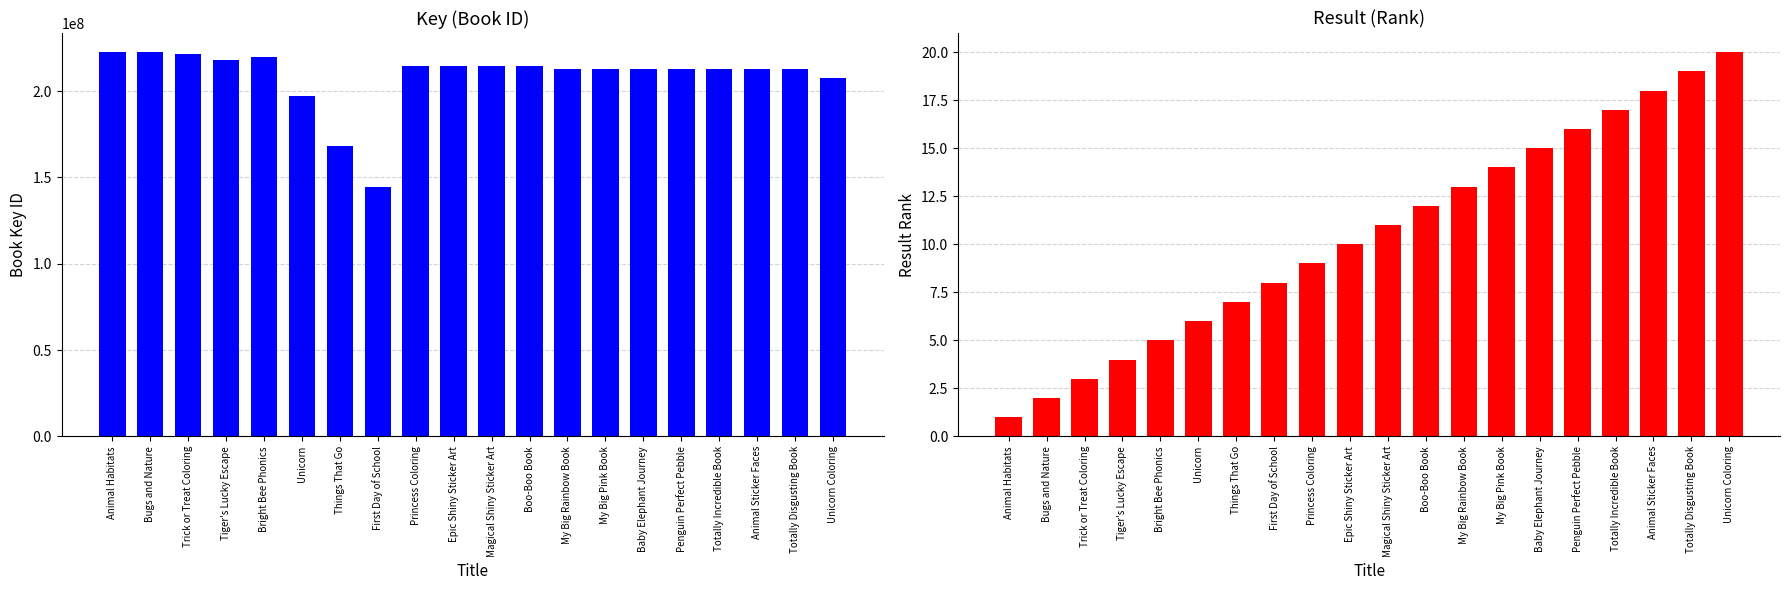

What value does the Key series have at Trick or Treat Coloring?

221490053